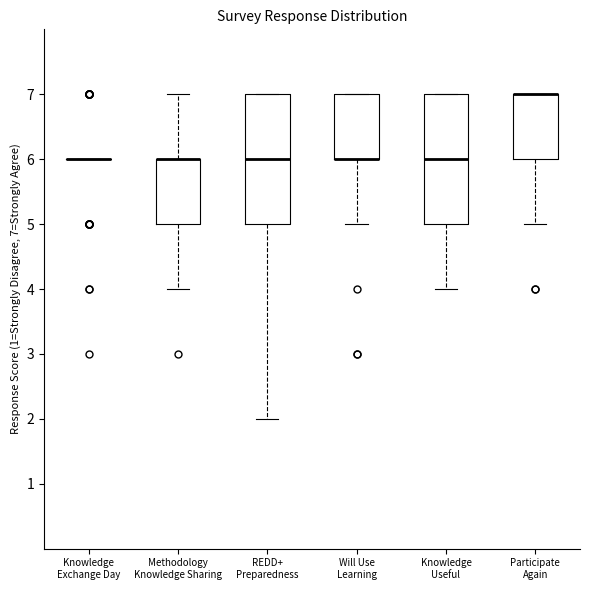

Reading left to right, read every box against the y-axis: the position of its median line, the range the box covers, and the ends of its whiskers. The values are not printed on the chart, so give them approximately, as read against the axis.

Knowledge Exchange Day: box collapsed to a line at 6, whiskers 6 to 6
Methodology Knowledge Sharing: median 6 (drawn on the box's upper edge), box 5 to 6, whiskers 4 to 7
REDD+ Preparedness: median 6, box 5 to 7, whiskers 2 to 7
Will Use Learning: median 6 (drawn on the box's lower edge), box 6 to 7, whiskers 5 to 7
Knowledge Useful: median 6, box 5 to 7, whiskers 4 to 7
Participate Again: median 7 (drawn on the box's upper edge), box 6 to 7, whiskers 5 to 7